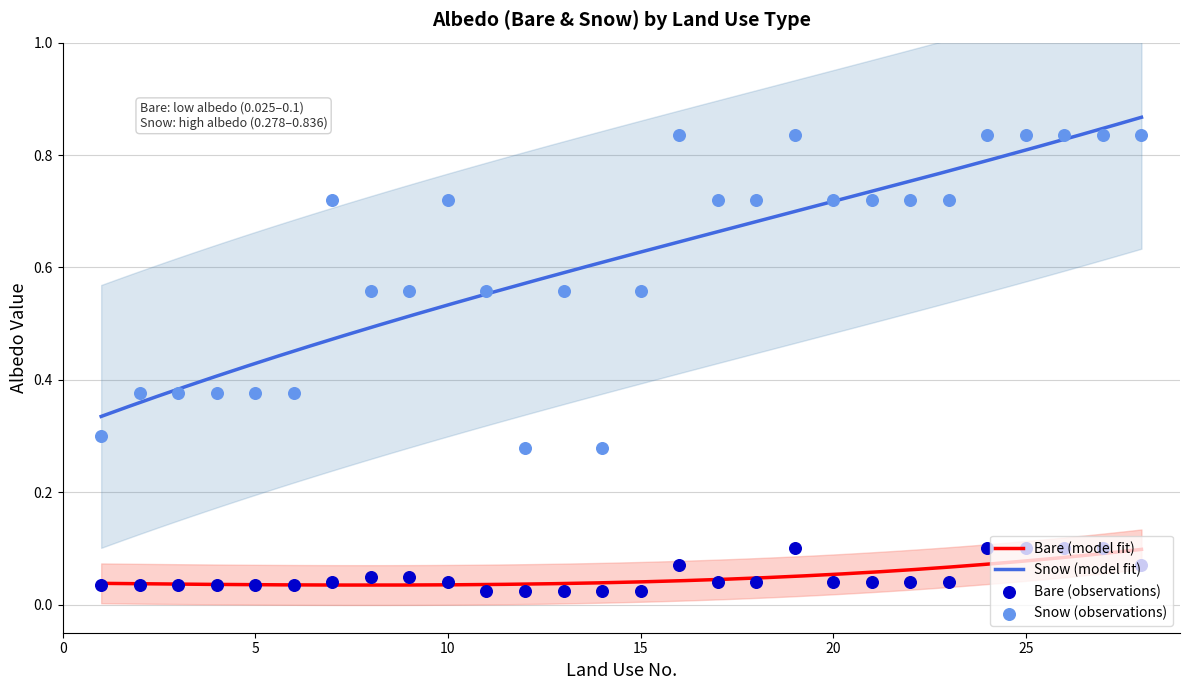

Which series has the widest spread of Y values?

Snow